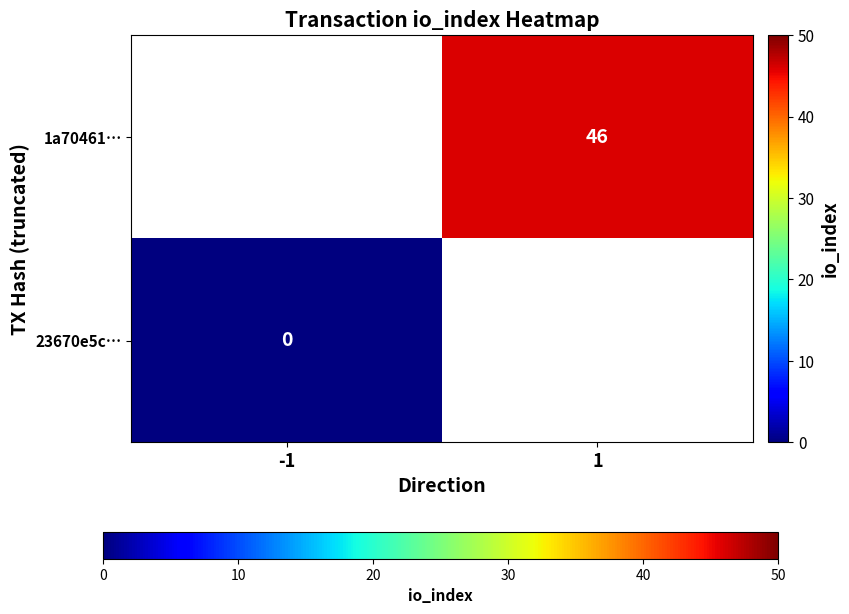

At which category does the chart reach its peak across all series?

1